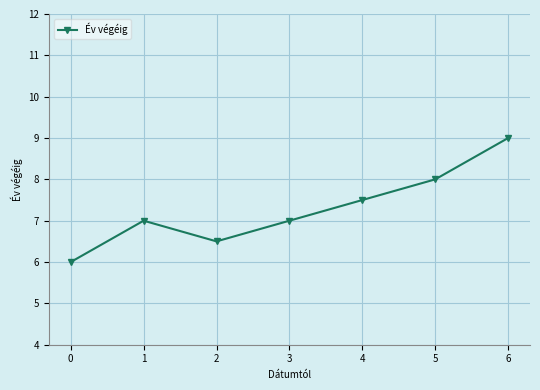

What is the smallest value displayed?

6.0